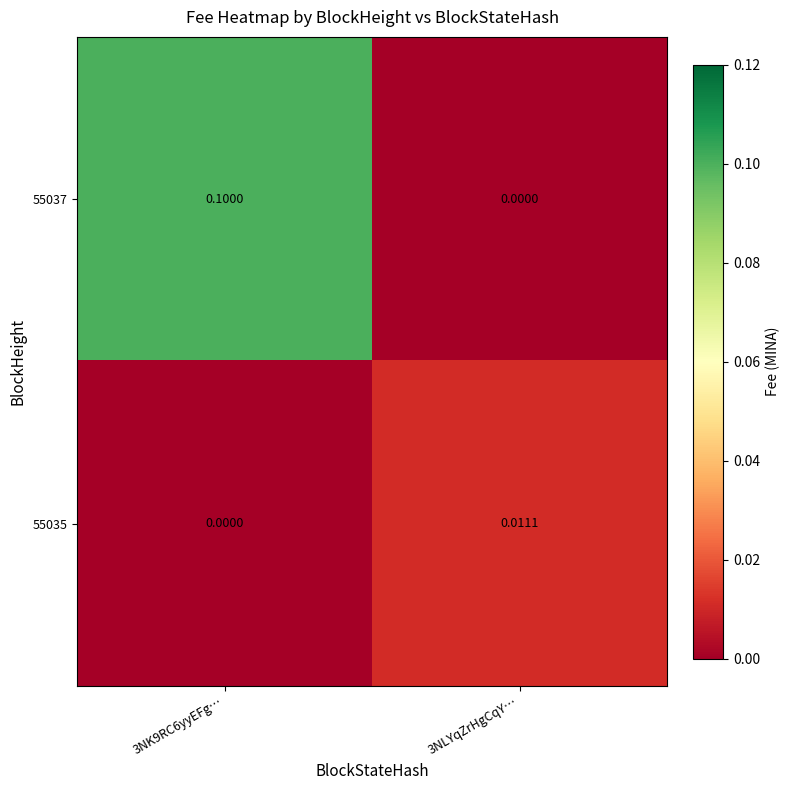

How many series are shown in this chart?

2